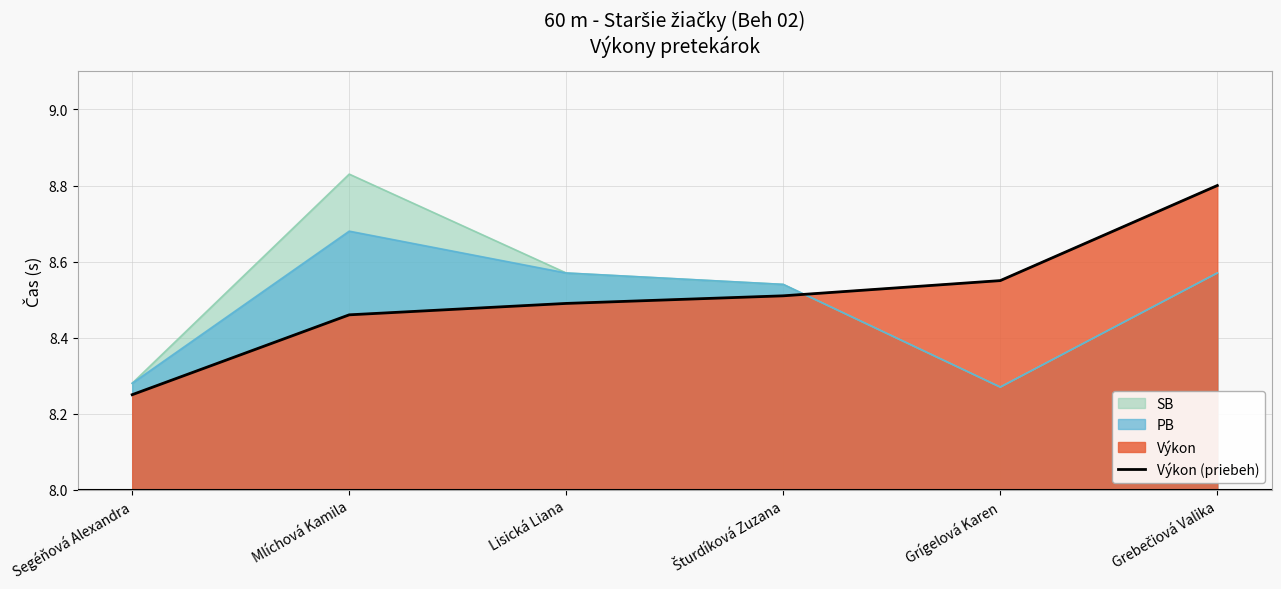

What is the label of the 2nd point from the left?

Mlíchová Kamila